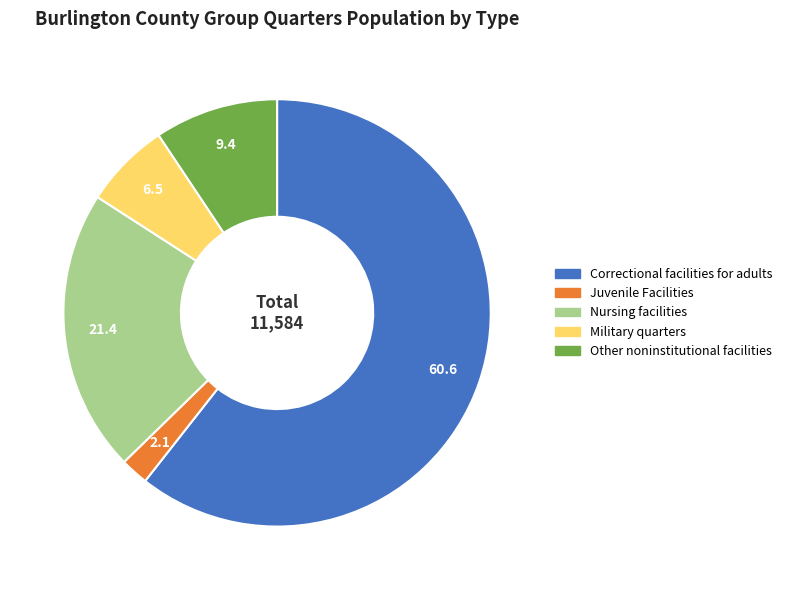

Is there any slice that represents more than half of the pie?

Yes